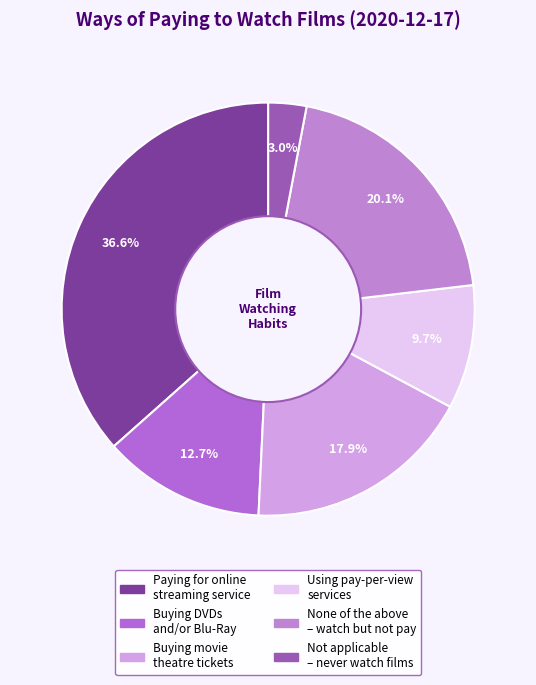

What is the largest slice in the pie chart?

Paying for online streaming service